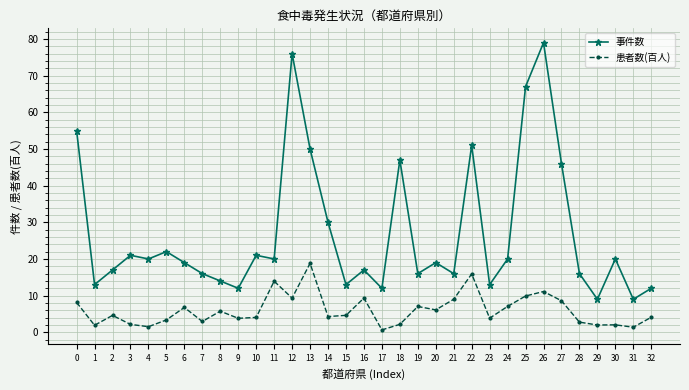

True or false: 患者数(百人) and 事件数 cross at least once.

False